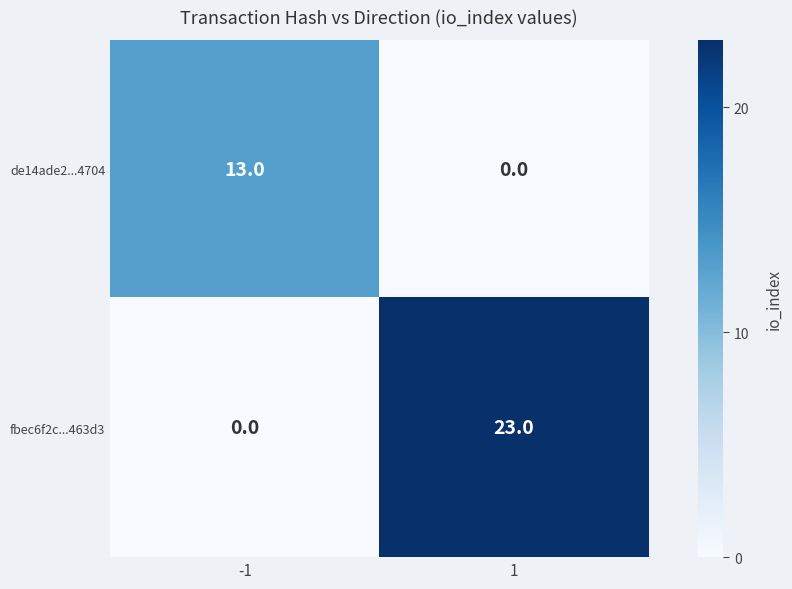

Reading left to right, list all the values displayed in this chart.

de14ade2...4704: -1=13	1=0
fbec6f2c...463d3: -1=0	1=23